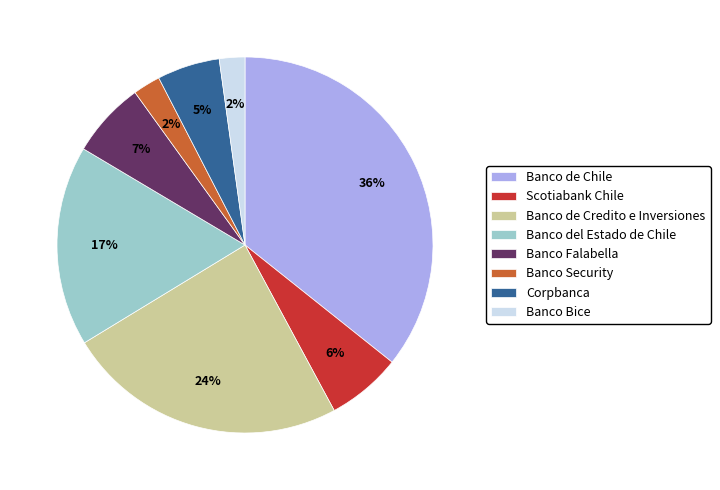

True or false: Banco del Estado de Chile accounts for 11% of the total.

False